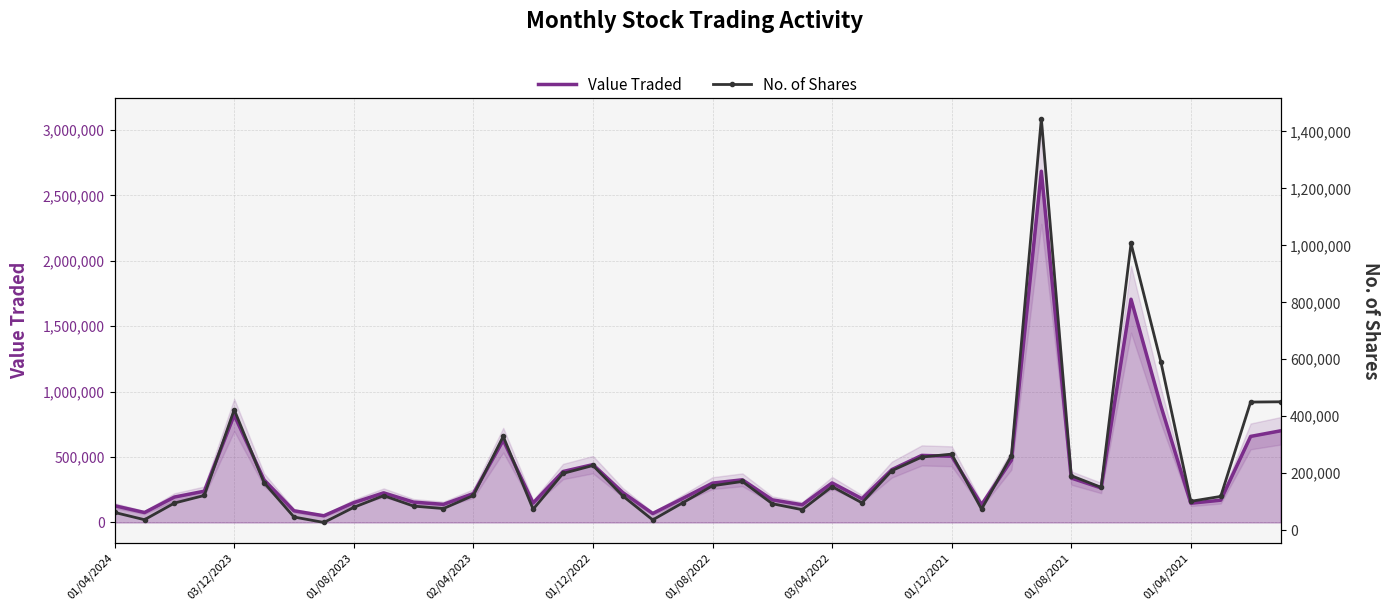

The value of Value Traded at 03/04/2022 is 302398. True or false?

True